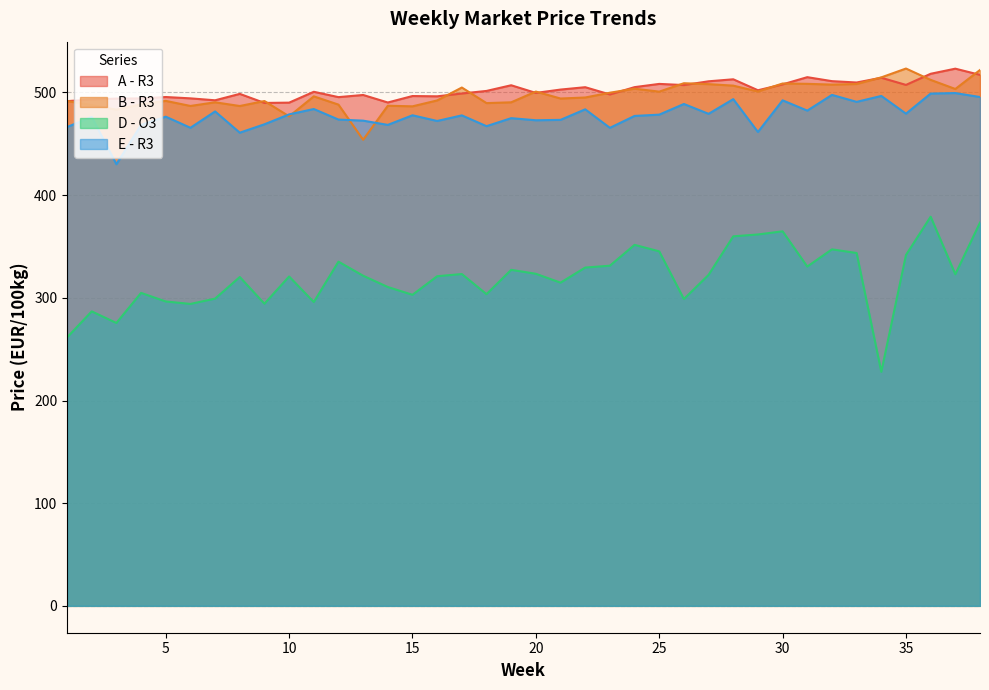

How many lines are shown in the chart?

4